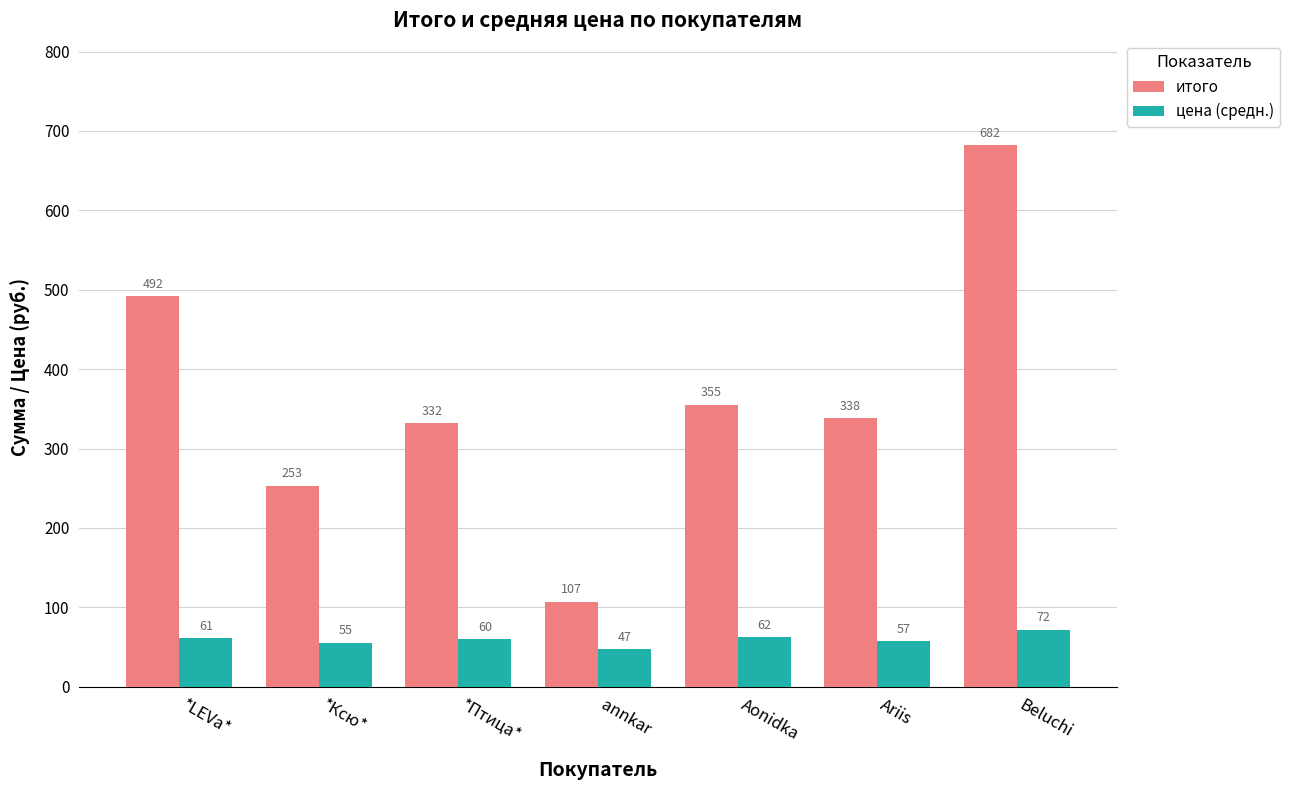

What position from the right is *Ксю*?

6